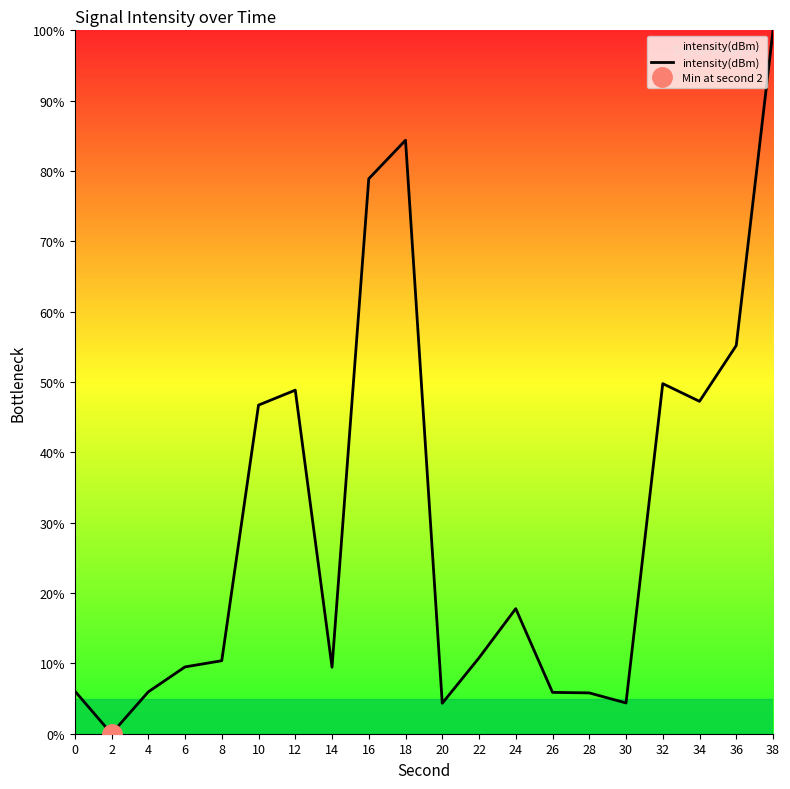

How many values are below 10?

9